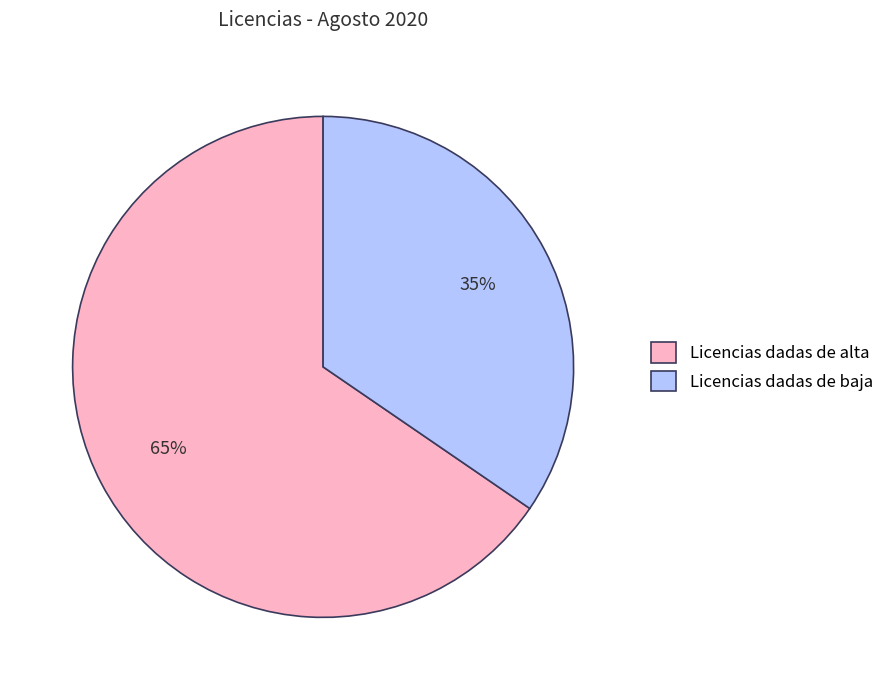

To the nearest percent, what portion does Licencias dadas de baja represent?

35%